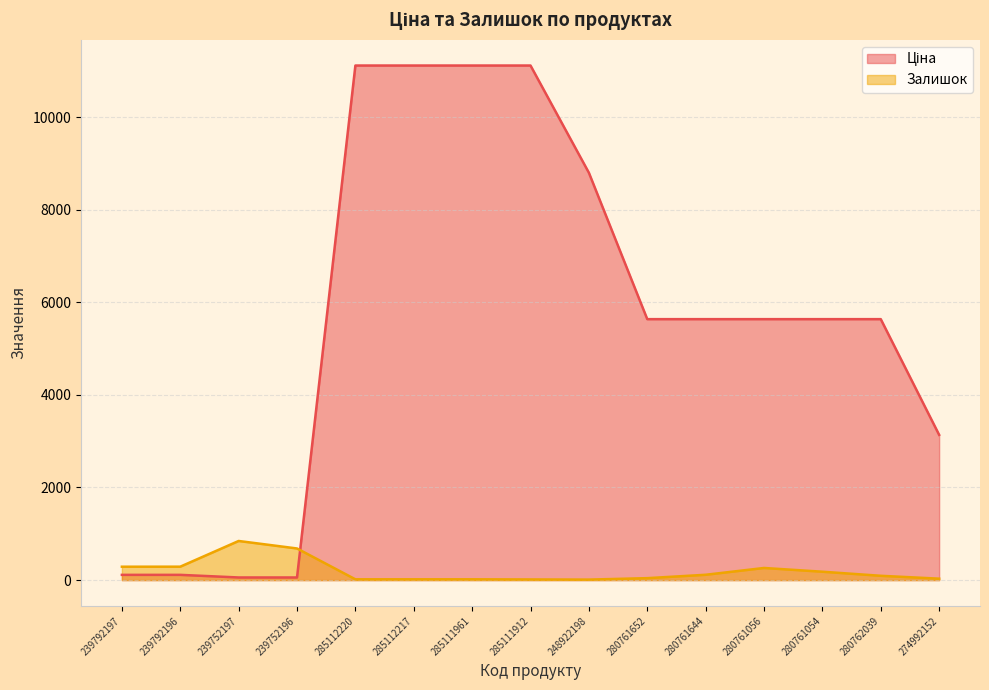

Which category has the highest value in the Залишок series?

239752197